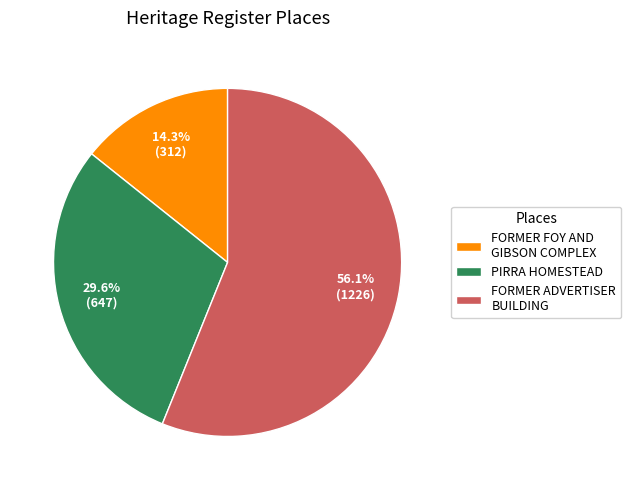

Approximately how many times larger is the value at FORMER FOY AND GIBSON COMPLEX compared to FORMER ADVERTISER BUILDING?

0.3